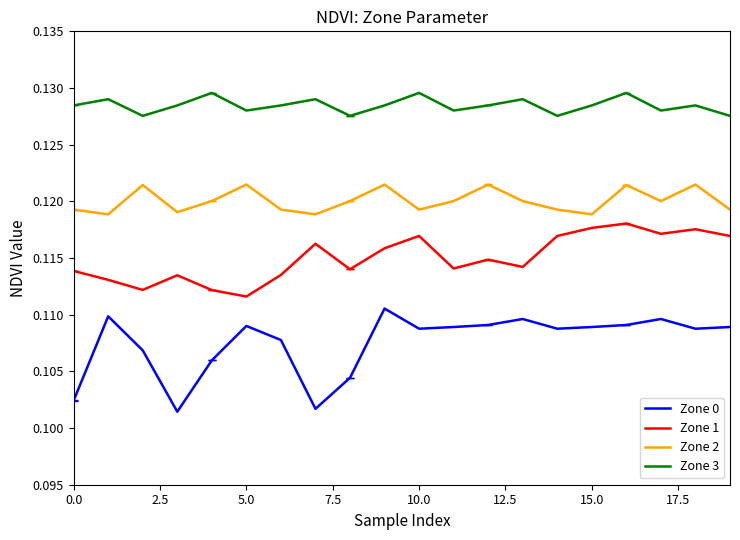

Is this an area chart (filled region under the line)?

No